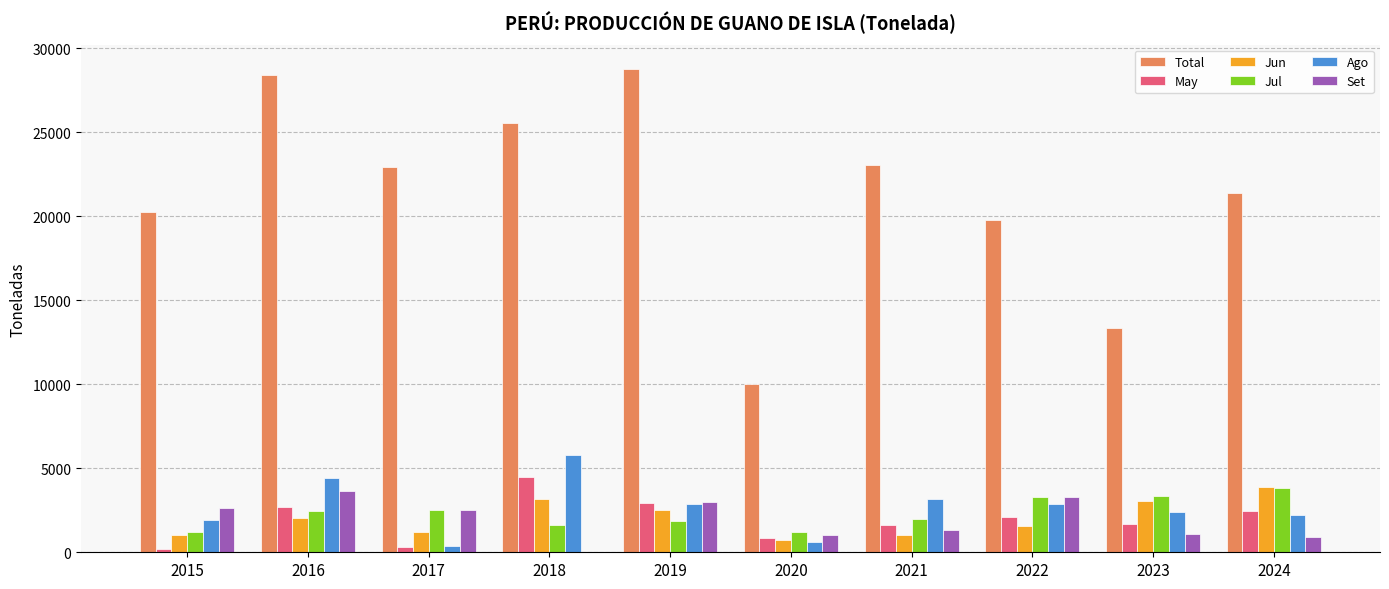

What are all the series names shown in the legend?

Total, May, Jun, Jul, Ago, Set